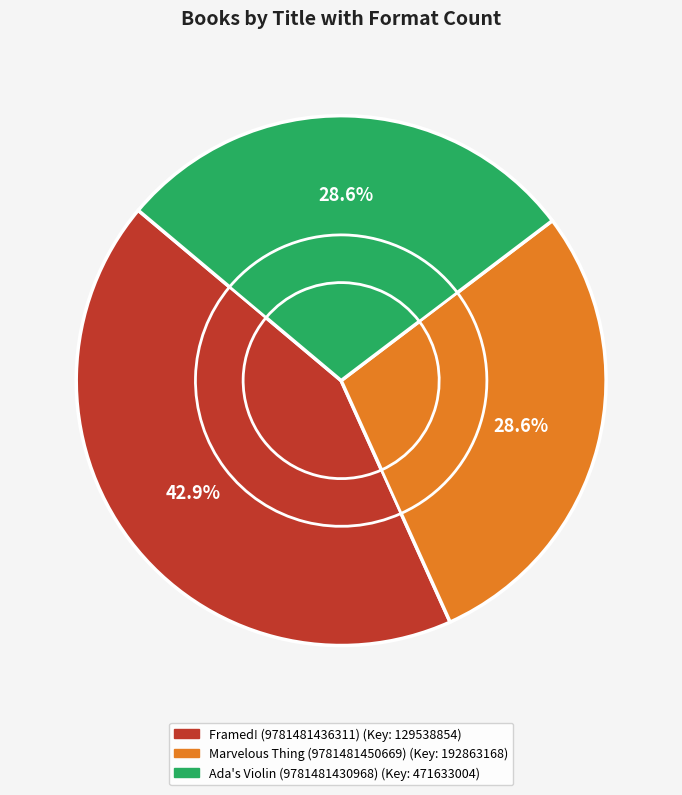

Is it true that Marvelous Thing (9781481450669) is 15% of the pie?

False